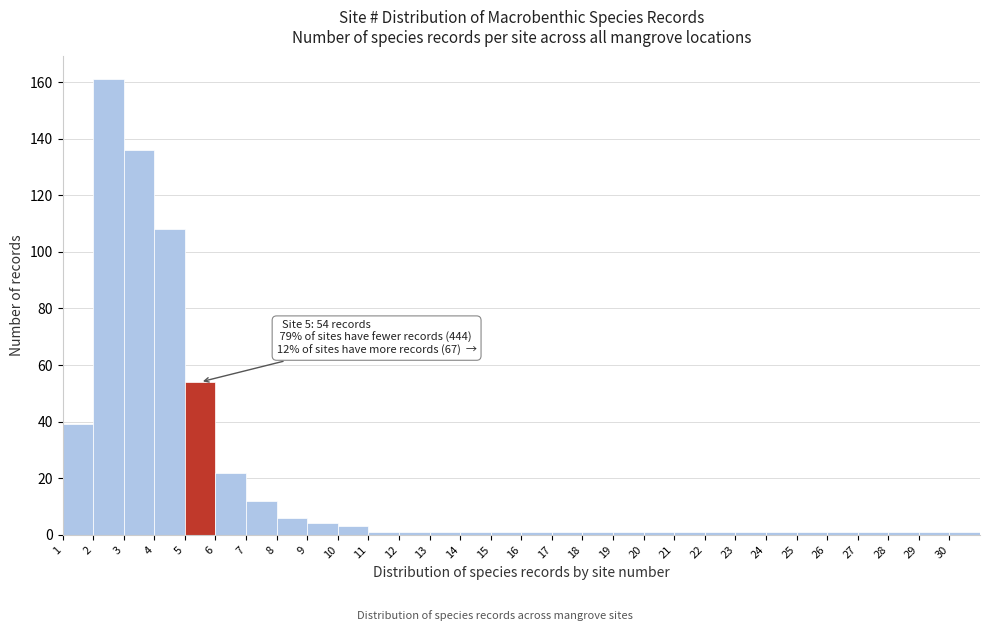

Over which range of the x-axis is the bar tallest?

2 to 3